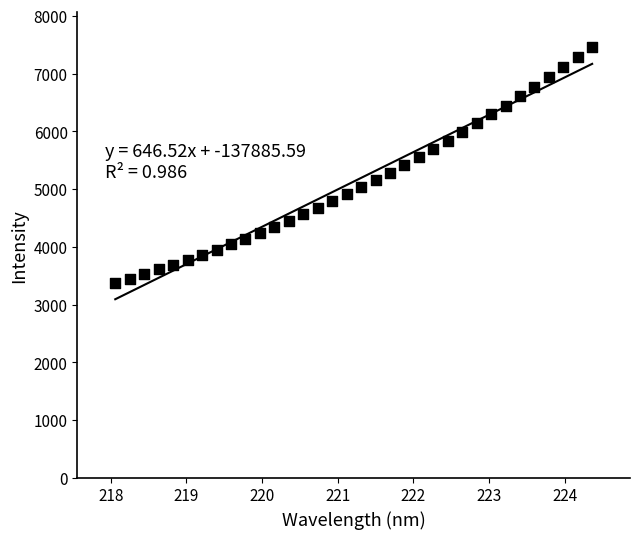

What is the range of Y values (max minus min)?

4091.3